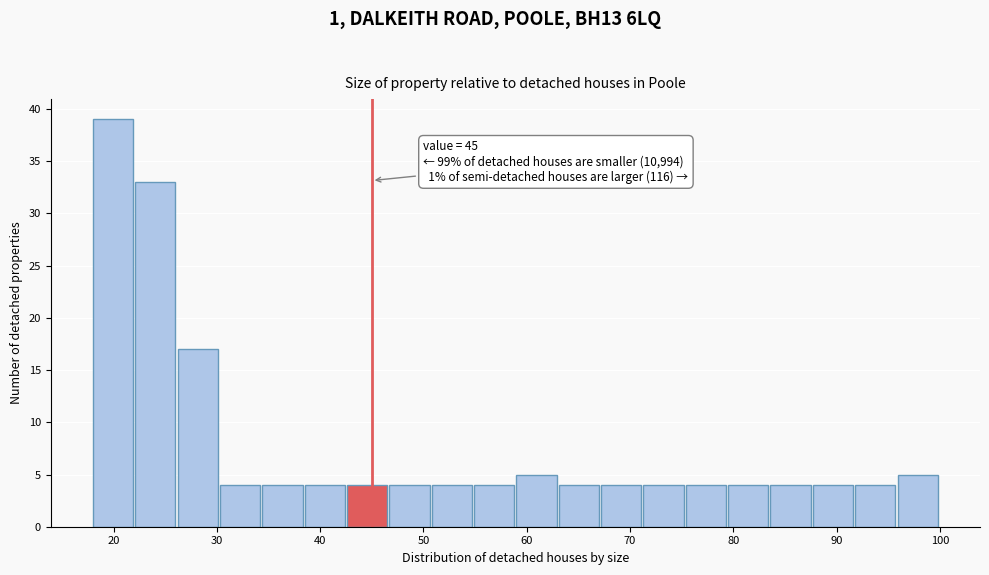

Which range on the x-axis has the tallest bar?

18.0 to 22.1